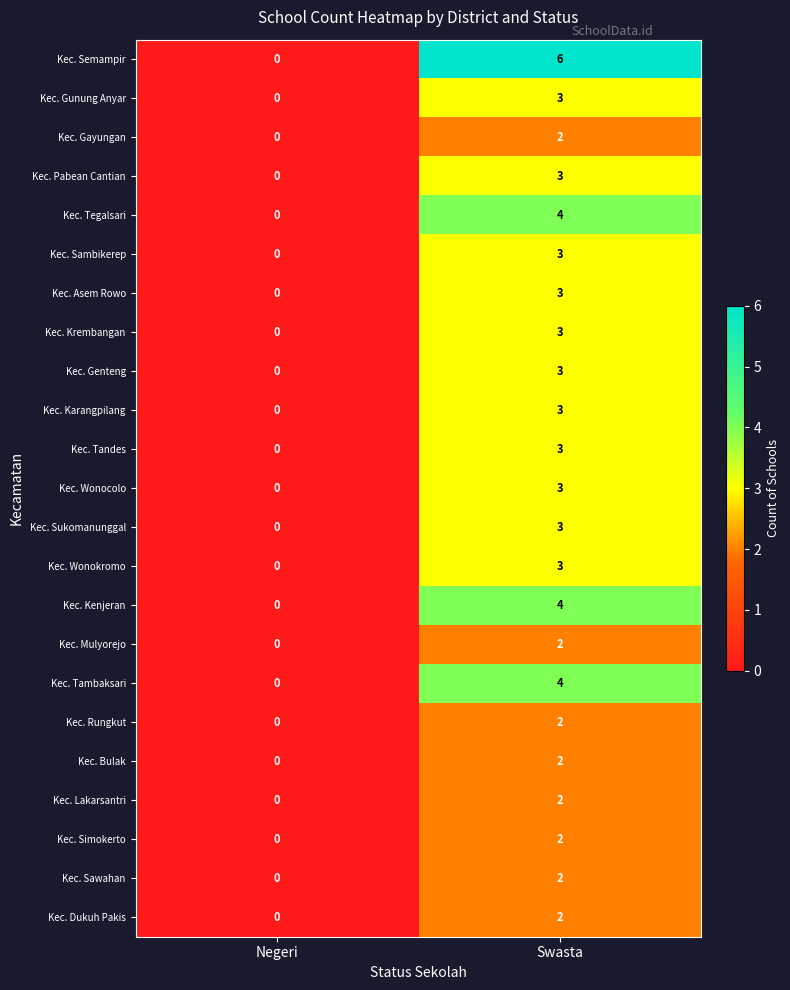

What is the difference between the maximum and minimum values in the Kec. Asem Rowo series?

3